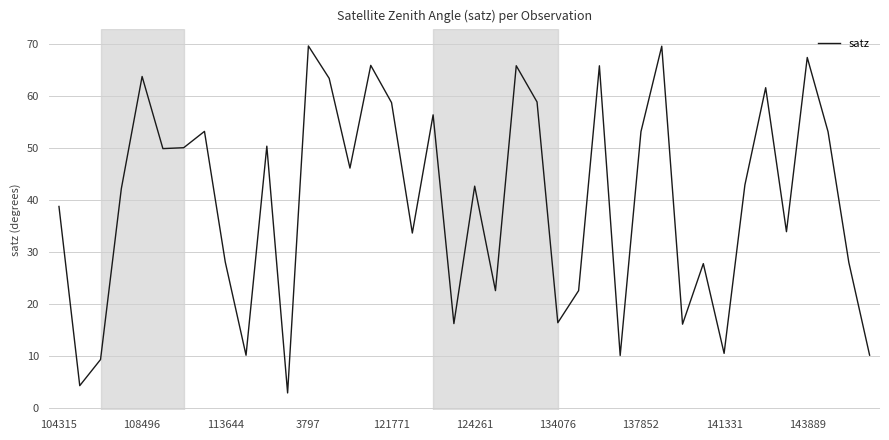

What is the maximum value shown in the chart?

69.7